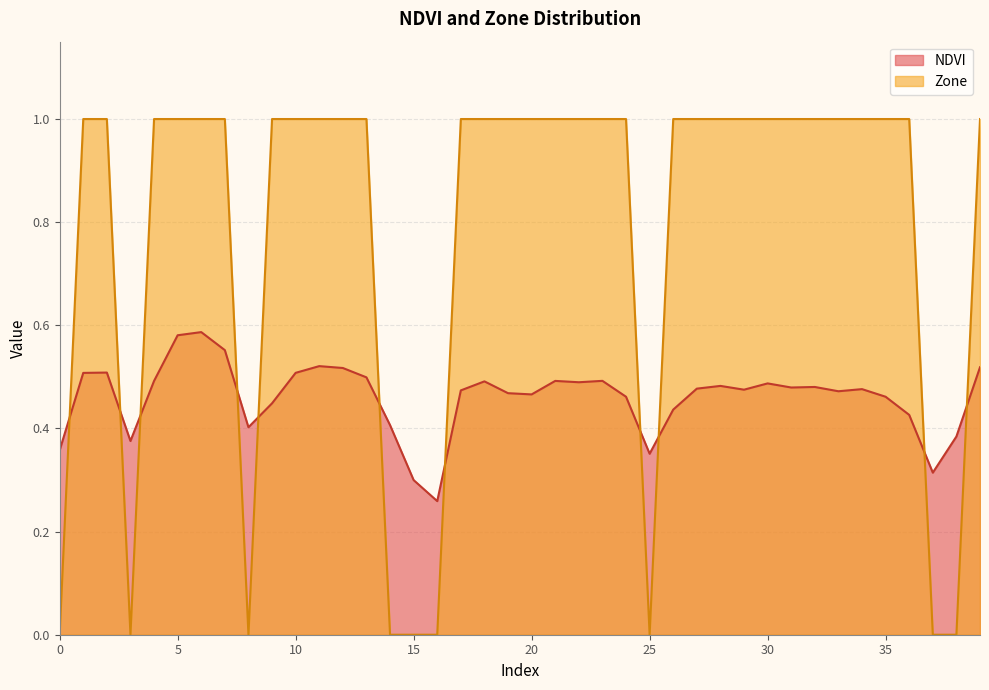

List the series in order of their peak value, highest first.

Zone, NDVI